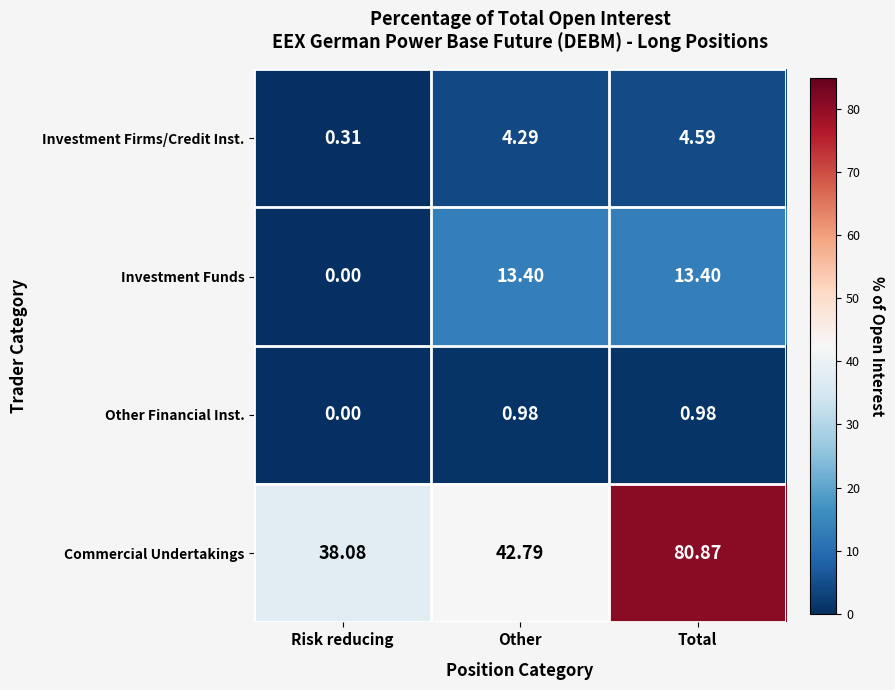

Between Risk reducing and Total, which series saw the biggest shift?

Commercial Undertakings